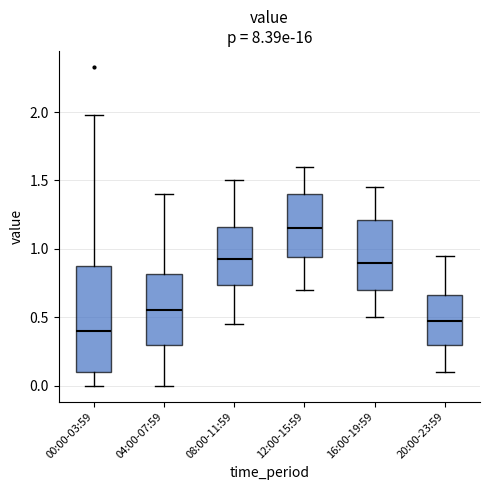

Where does the upper whisker of the box for 20:00-23:59 end on the y-axis? The values are not printed on the chart, so give them approximately, as read against the axis.

0.95